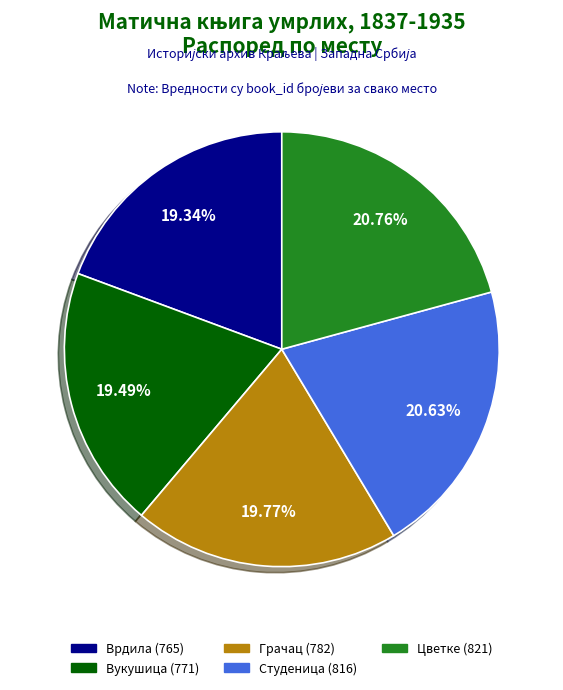

Do Врдила (765) and Цветке (821) together represent more than half of the pie?

No